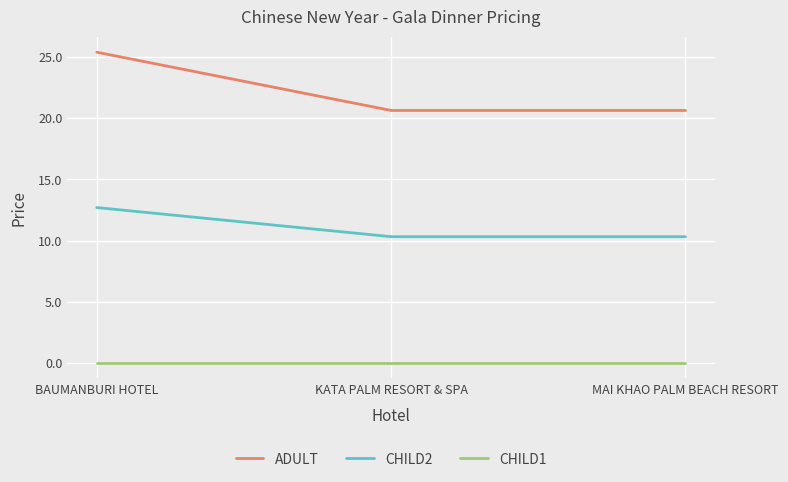

Reading left to right, extract all data points from this chart.

ADULT: BAUMANBURI HOTEL=25.4	KATA PALM RESORT & SPA=20.6	MAI KHAO PALM BEACH RESORT=20.6
CHILD2: BAUMANBURI HOTEL=12.7	KATA PALM RESORT & SPA=10.3	MAI KHAO PALM BEACH RESORT=10.3
CHILD1: BAUMANBURI HOTEL=0.0	KATA PALM RESORT & SPA=0.0	MAI KHAO PALM BEACH RESORT=0.0